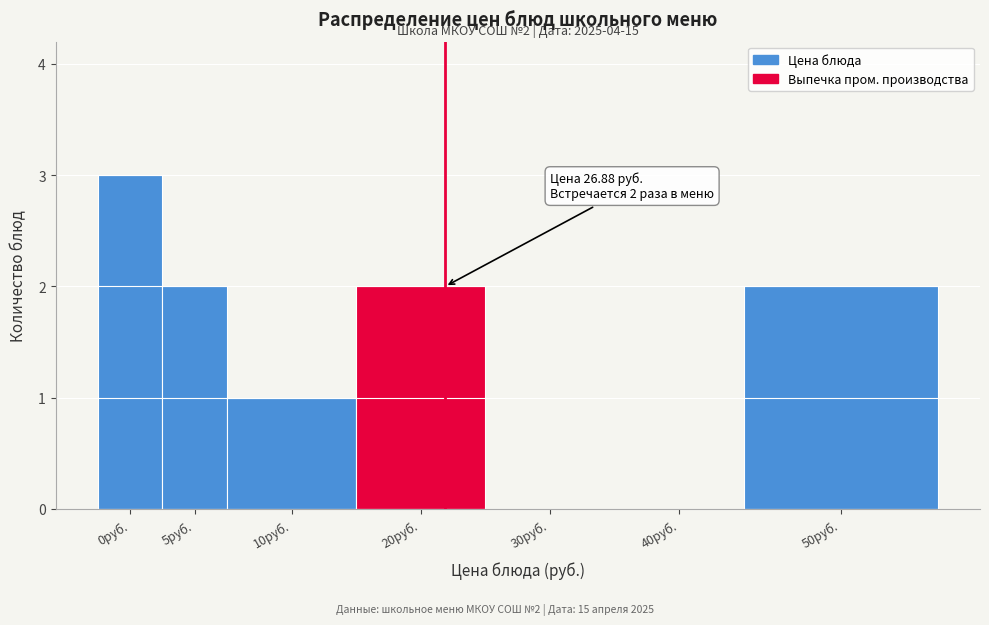

Reading left to right, extract all data points from this chart.

0руб.=3	5руб.=2	10руб.=1	20руб.=2	30руб.=0	40руб.=0	50руб.=2